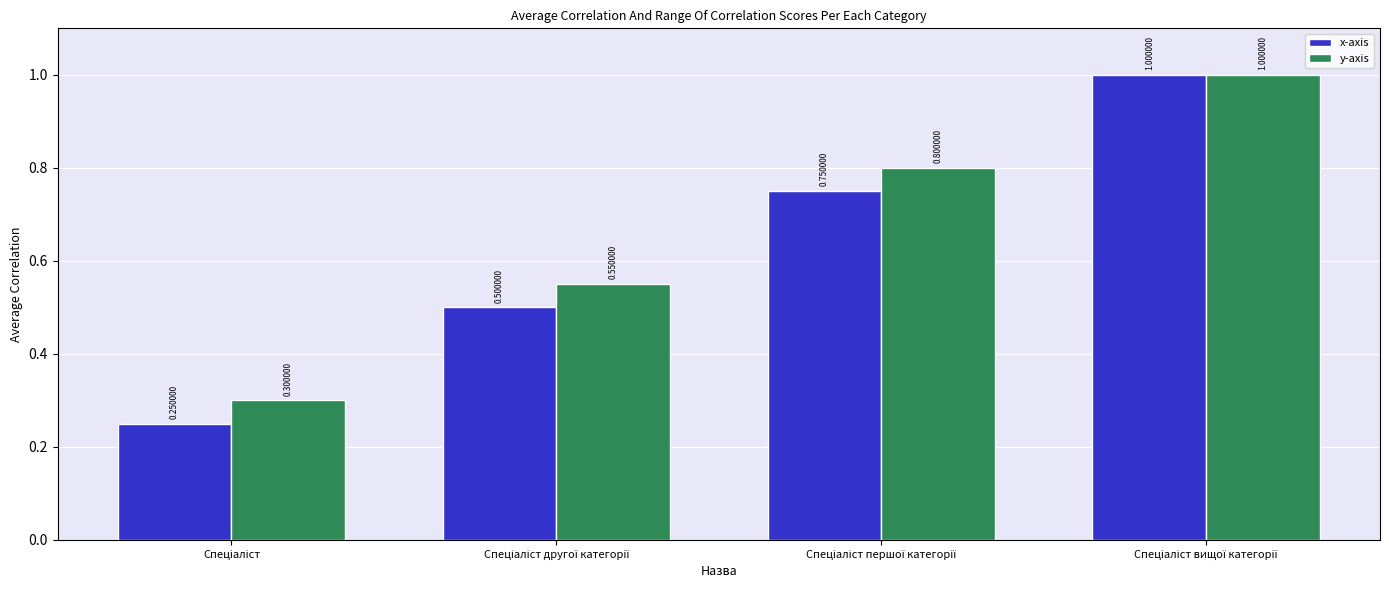

List the series in order of their overall mean, highest first.

y-axis, x-axis